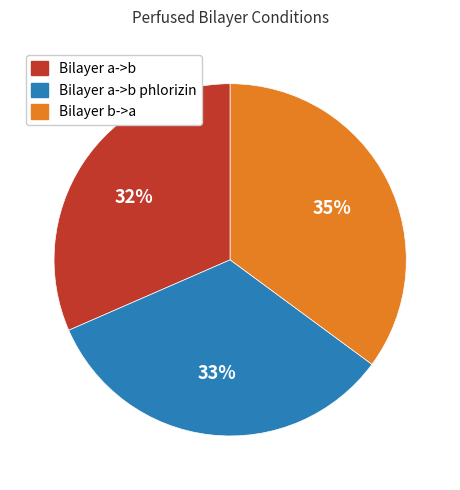

Between Bilayer b->a and Bilayer a->b, which is larger?

Bilayer b->a